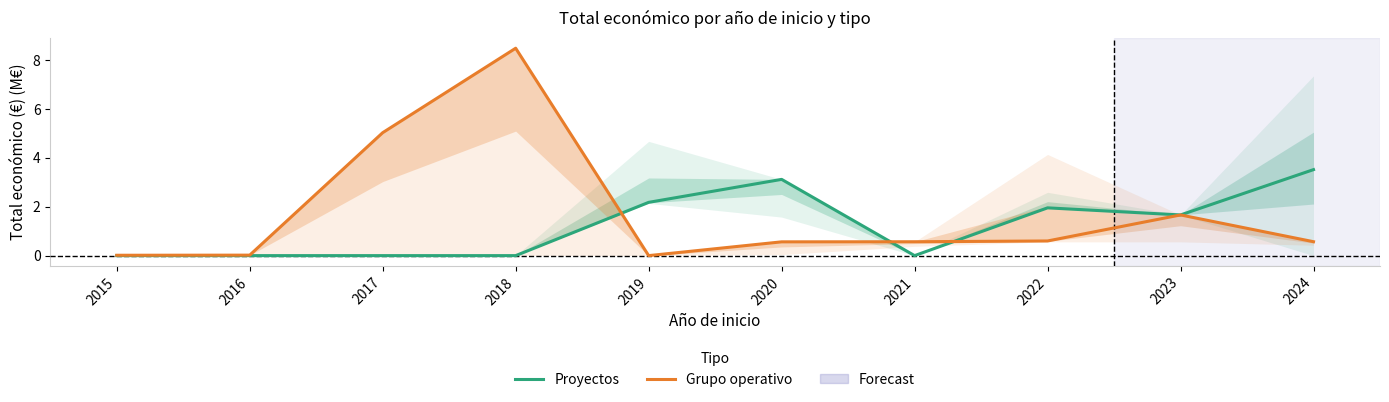

Is the value of Proyectos at 2021 greater than the value of Grupo operativo at 2019?

No